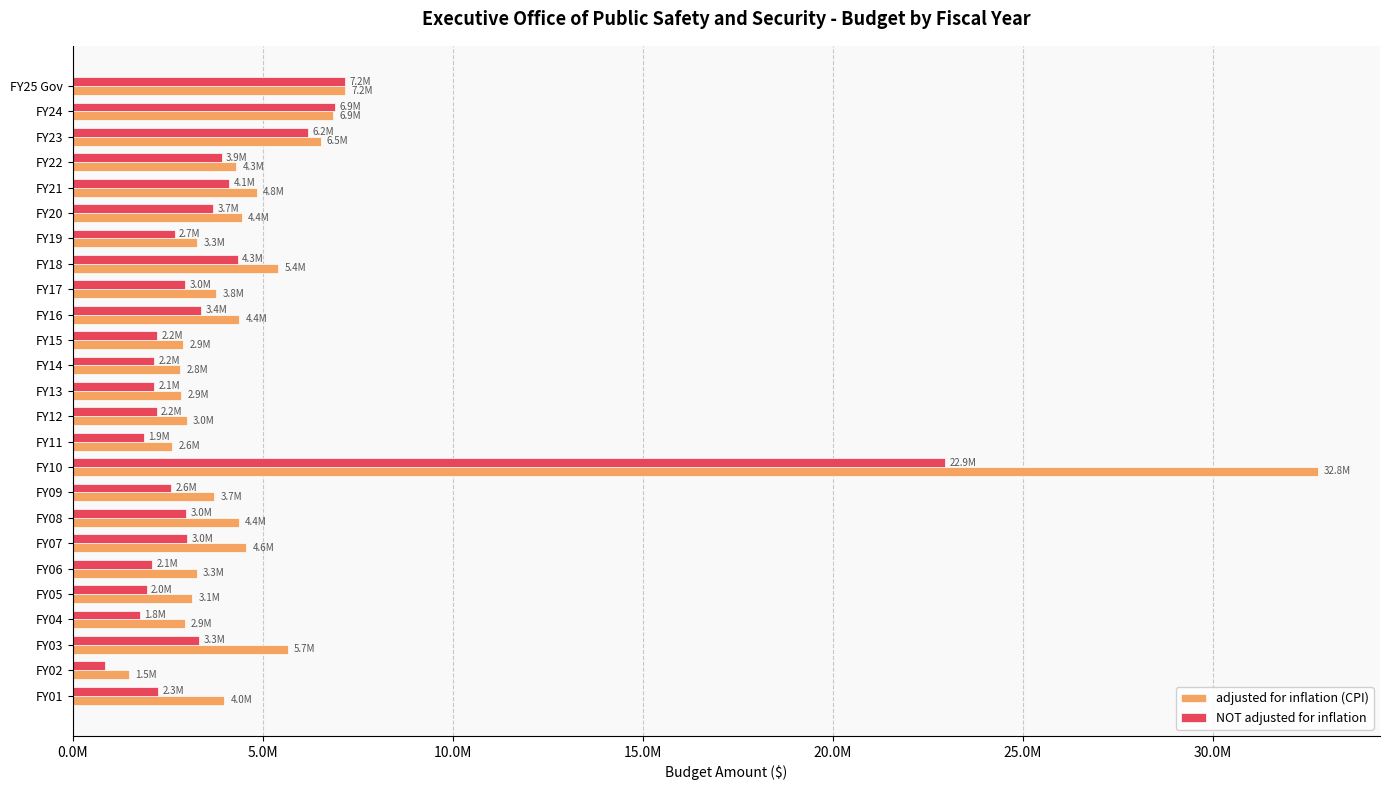

What are all the series names shown in the legend?

adjusted for inflation (CPI), NOT adjusted for inflation